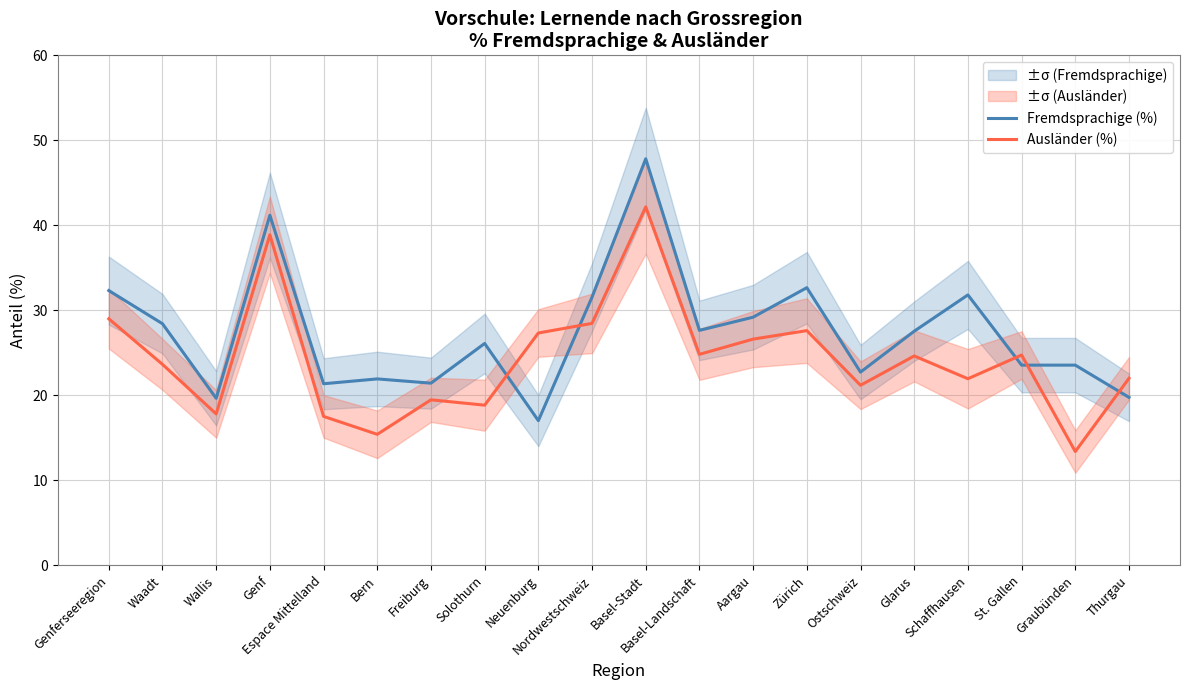

At how many categories does at least one series exceed 22?

16